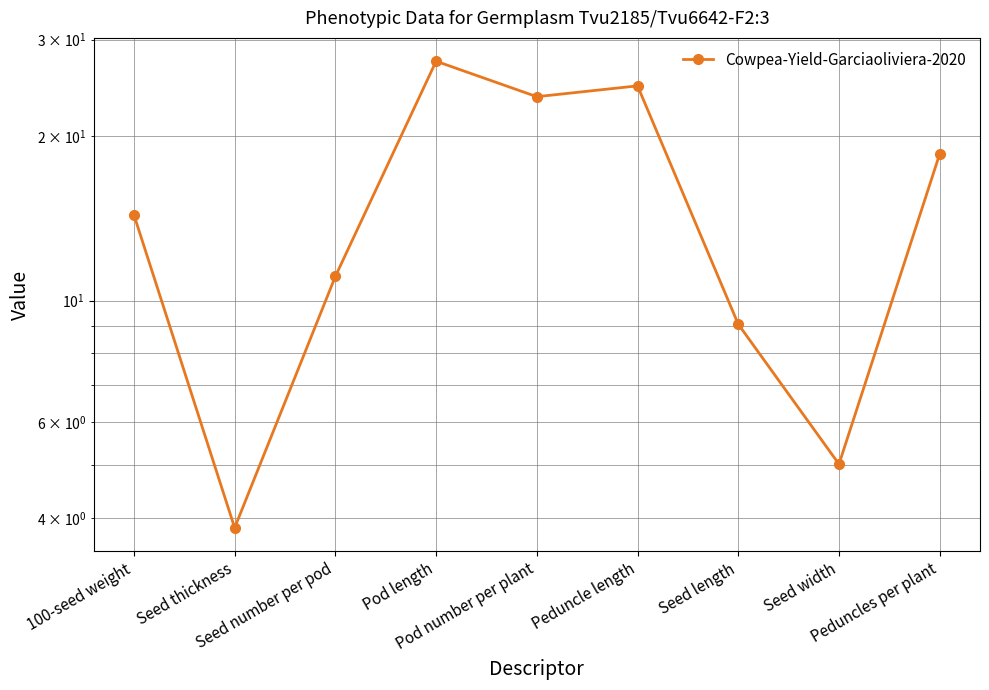

Rank the categories by value from highest to lowest.

Pod length, Peduncle length, Pod number per plant, Peduncles per plant, 100-seed weight, Seed number per pod, Seed length, Seed width, Seed thickness